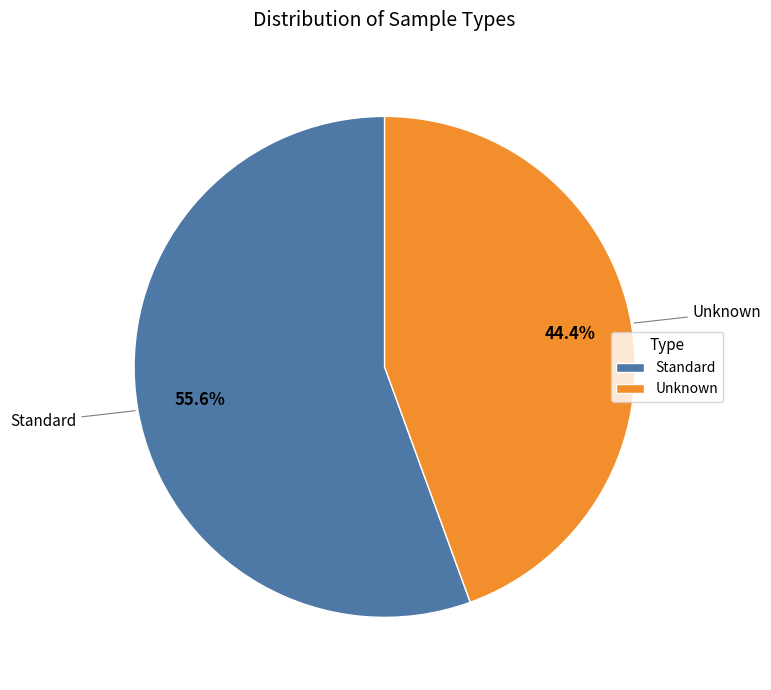

To the nearest percent, what is the difference between the Unknown and Standard slice percentages?

11%